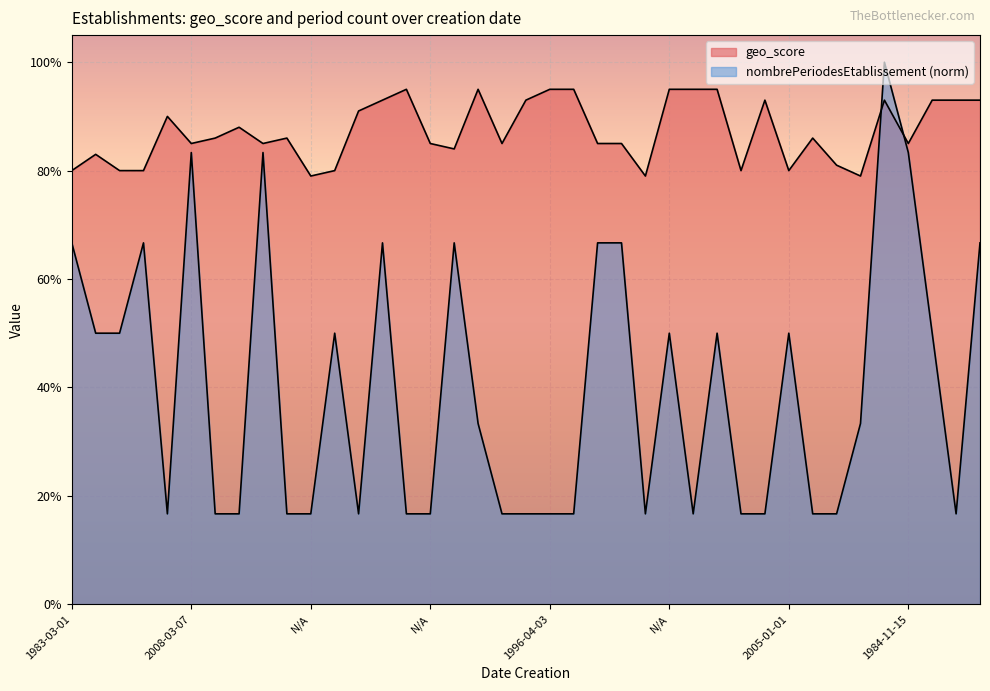

Which series has the largest total across all categories?

geo_score